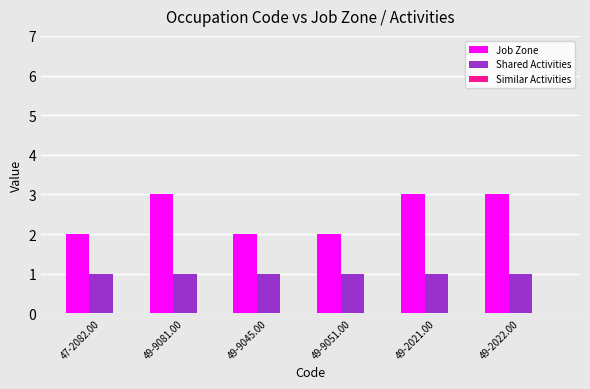

Which series has the widest spread of values?

Job Zone